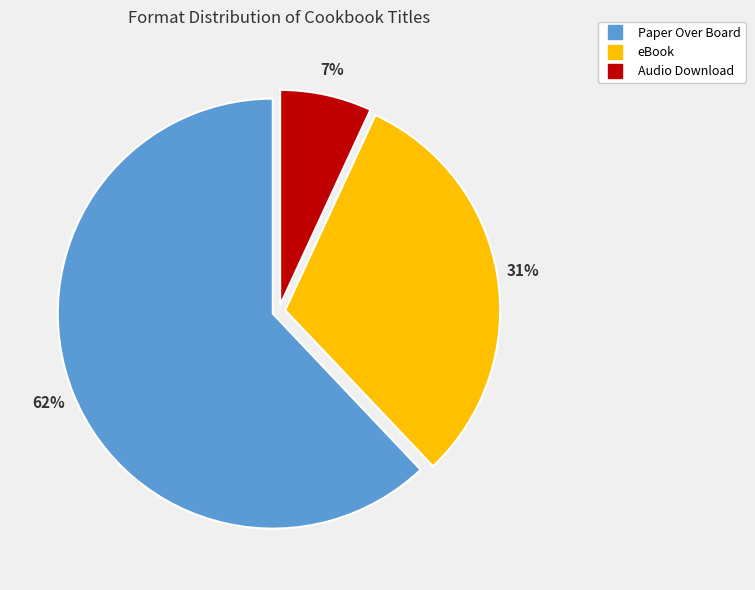

Is there any slice that represents more than half of the pie?

Yes